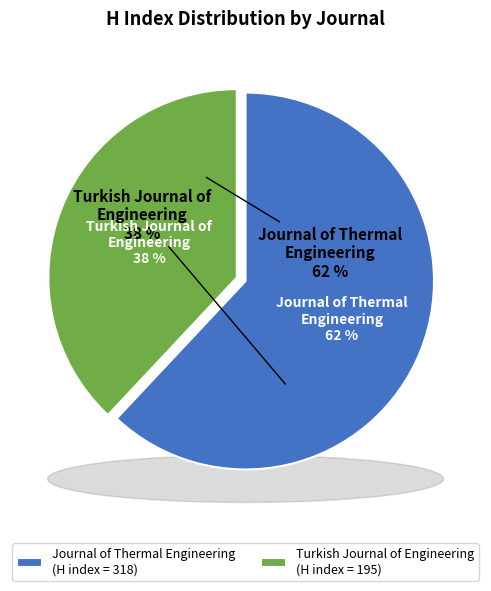

To the nearest percent, what is the combined percentage of Journal of Thermal Engineering and Turkish Journal of Engineering and Environmental Sciences?

100%